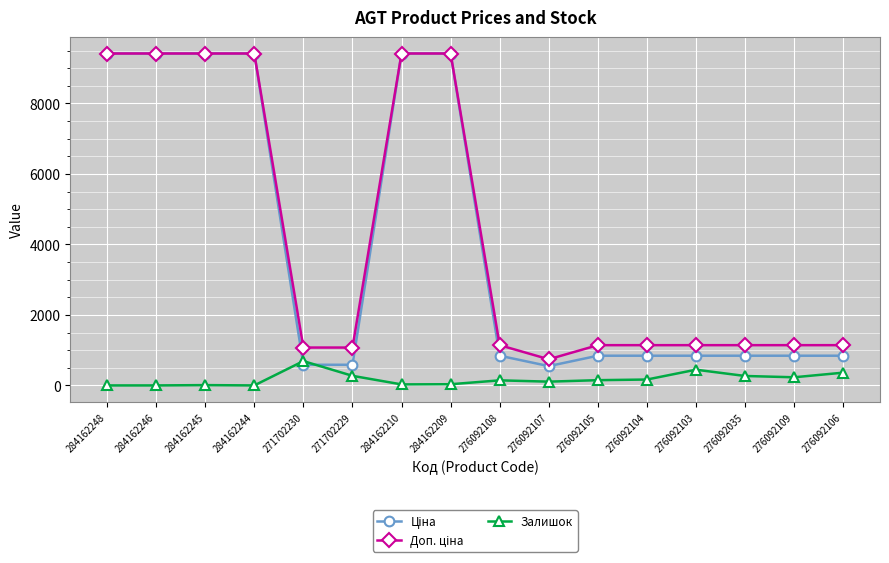

Is it true that Залишок equals 0.0 at 284162244?

True